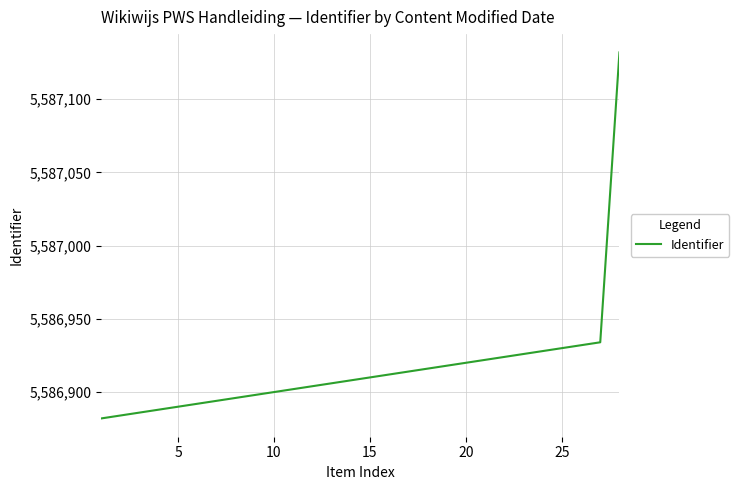

What is the greatest value displayed?

5587132